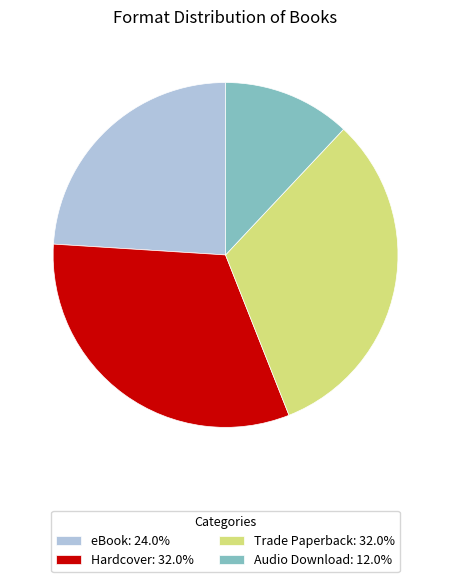

Approximately how many times larger is the value at Audio Download: 12.0% compared to Hardcover: 32.0%?

0.4